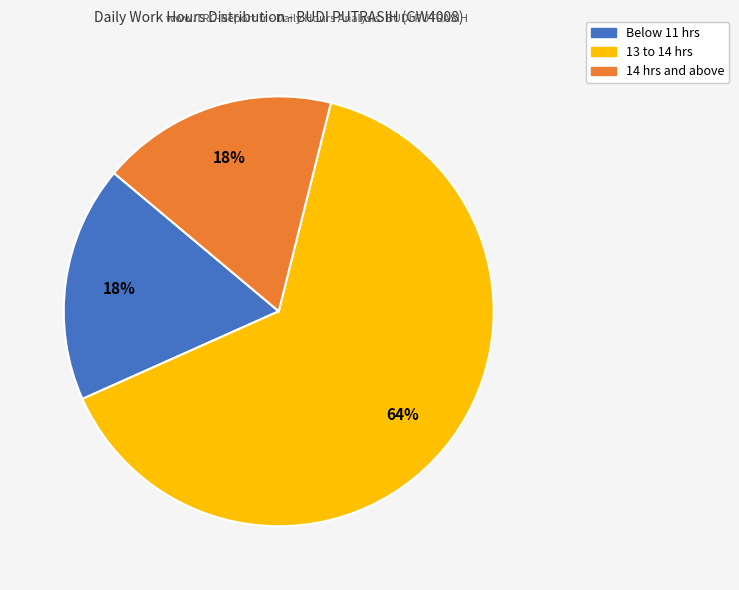

To the nearest percent, what is the average slice percentage?

33%